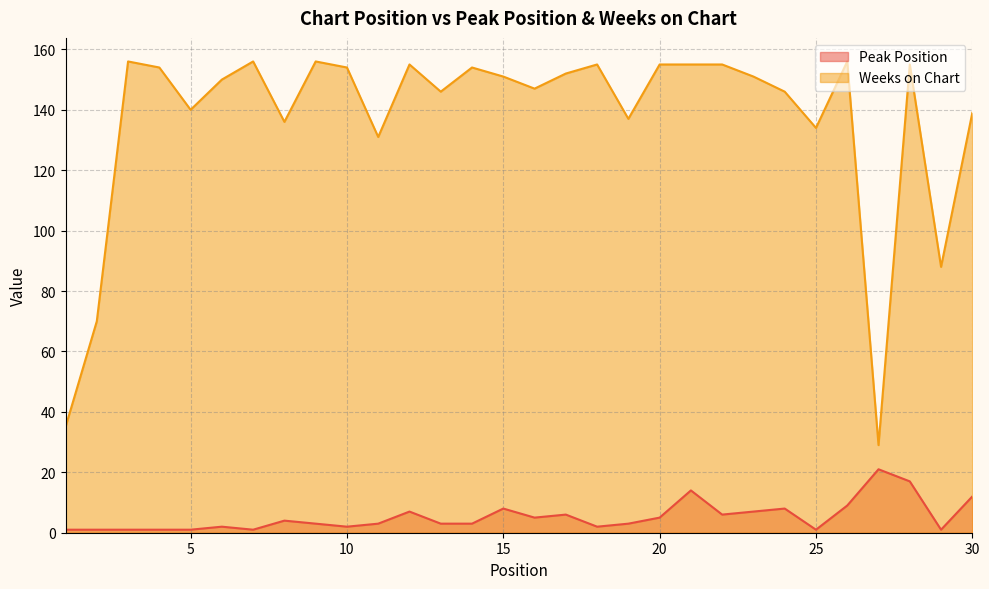

At which label does Peak Position reach its peak?

27